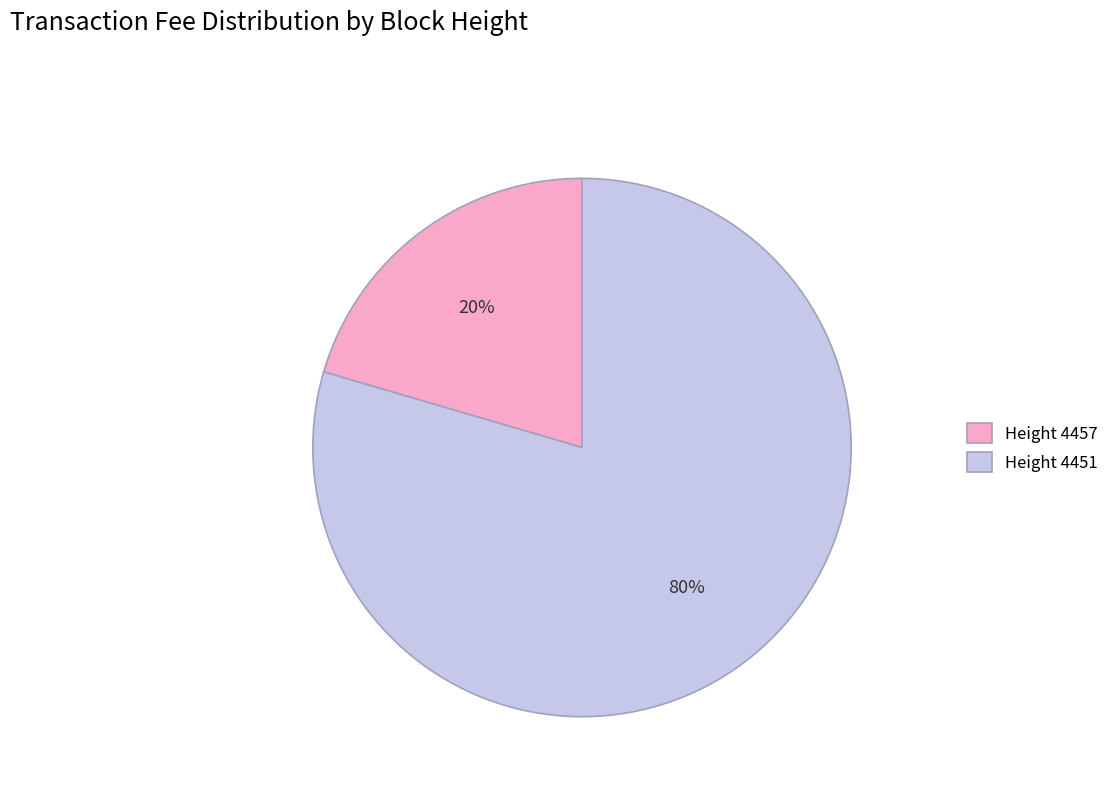

What is the majority slice?

Height 4451